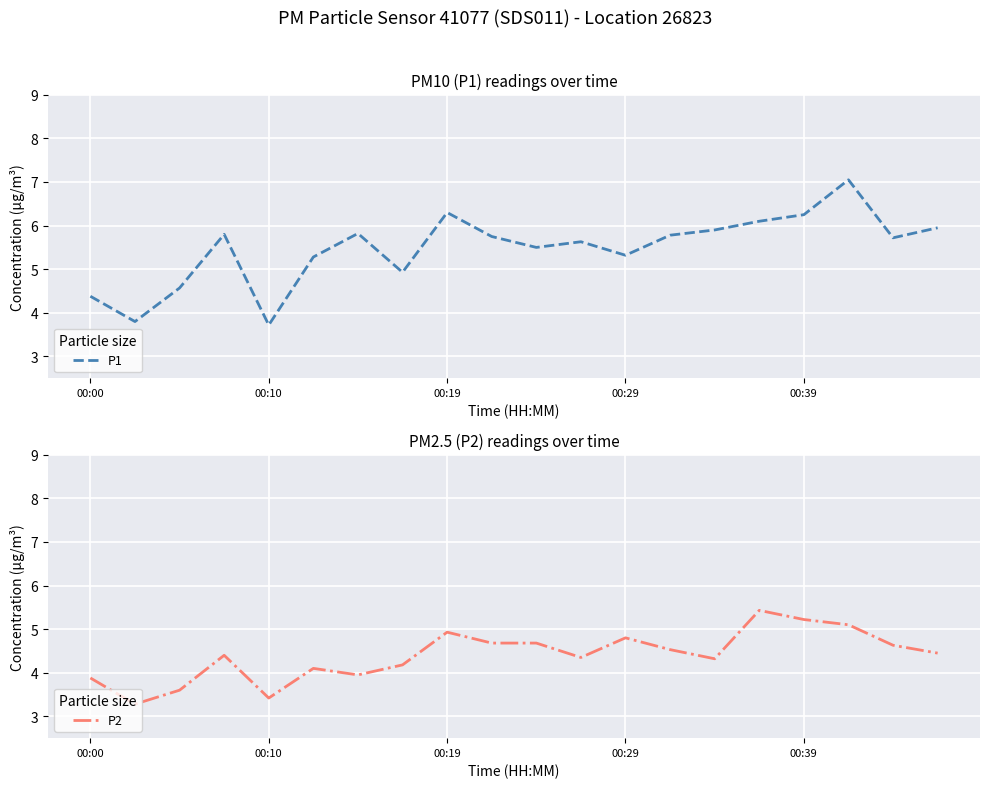

How many lines are shown in the chart?

2